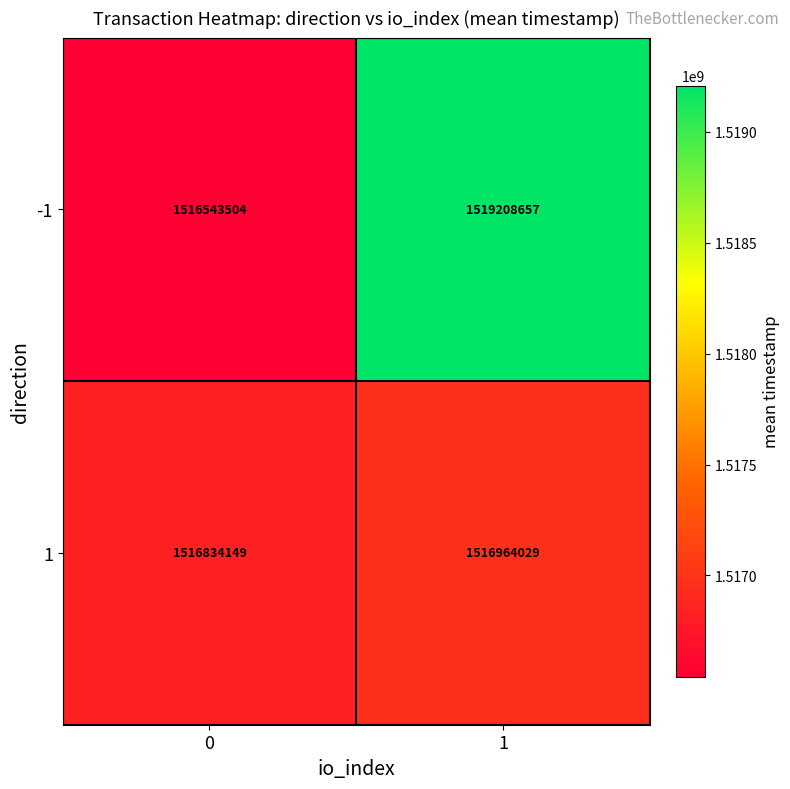

Which series has the largest total across all categories?

-1